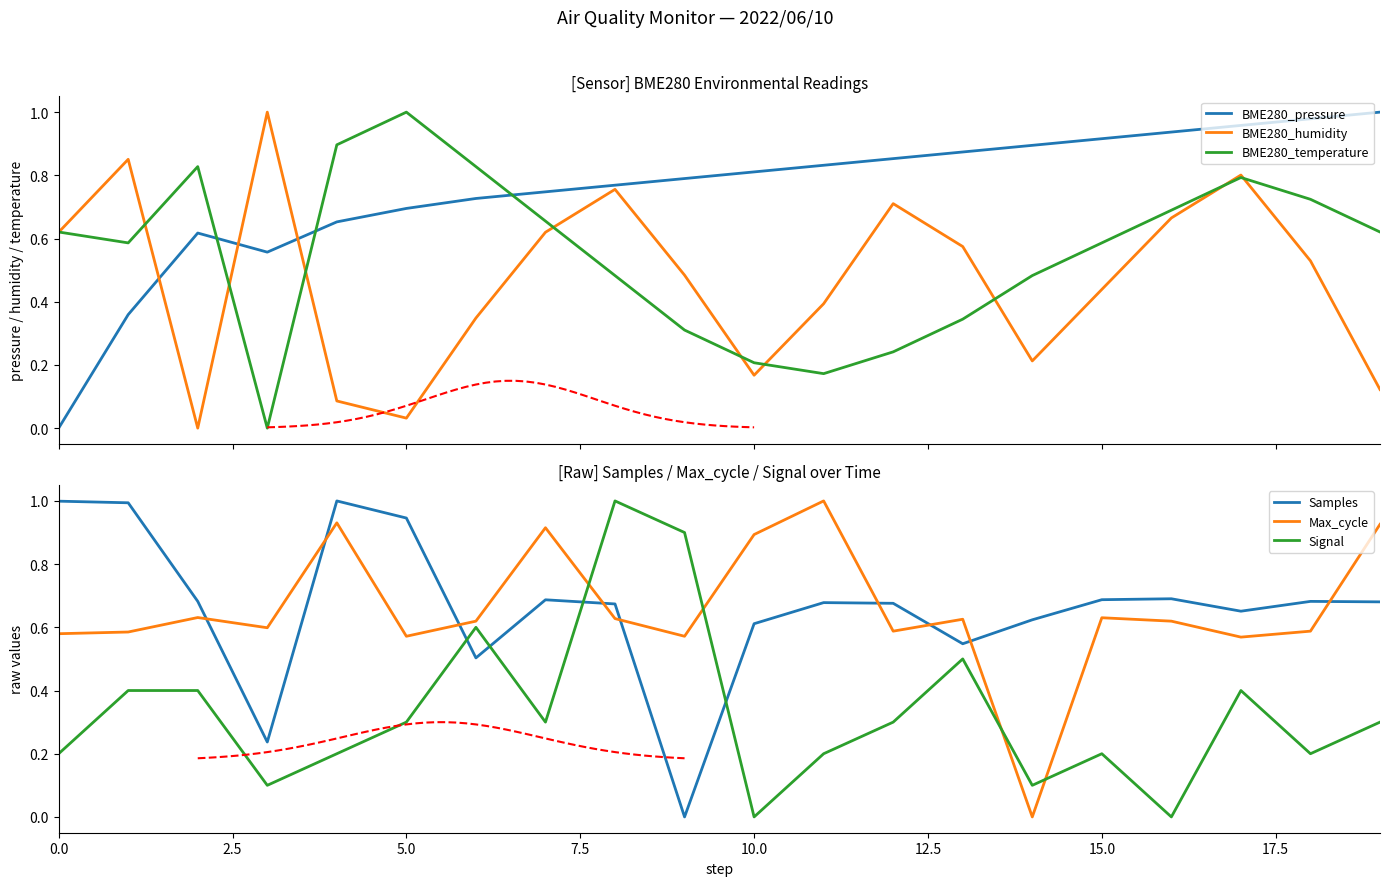

At how many categories does at least one series exceed 0?

20